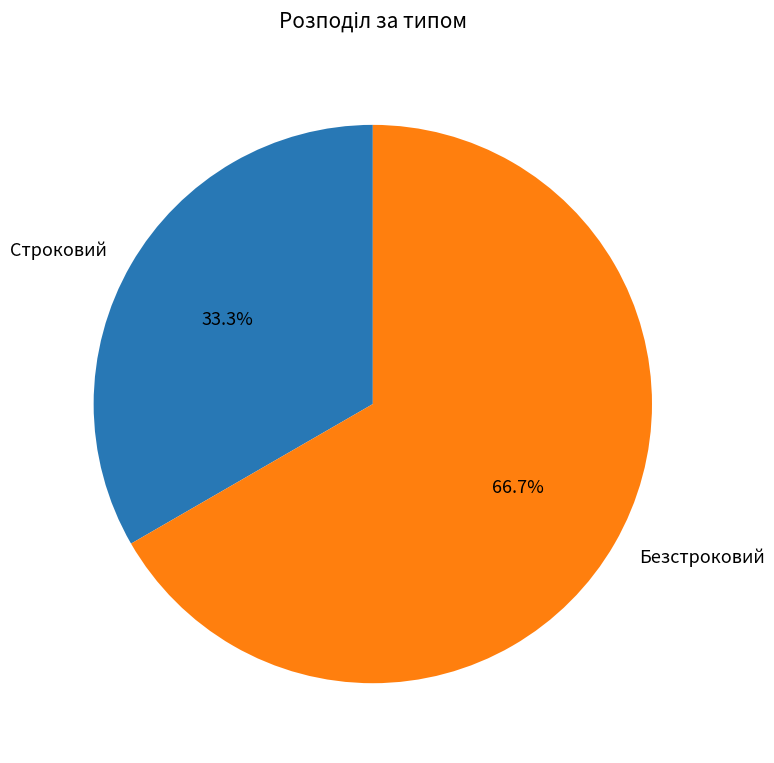

To the nearest percent, what is the average slice percentage?

50%